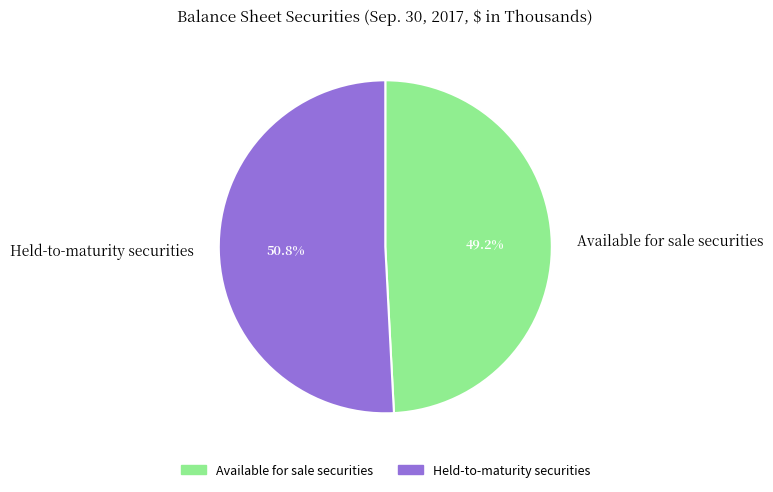

Which slice is the smallest?

Available for sale securities